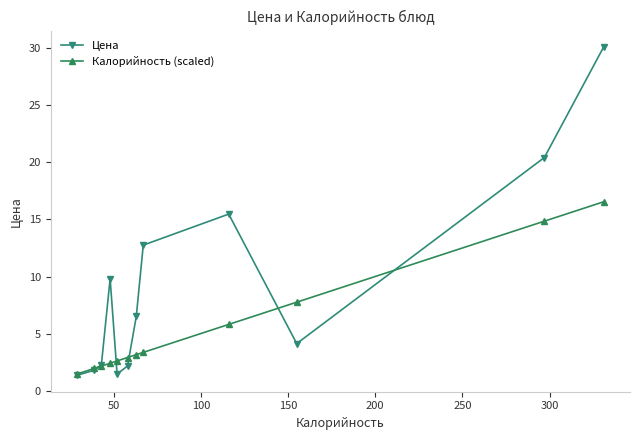

What is the minimum value shown in the chart?

1.3